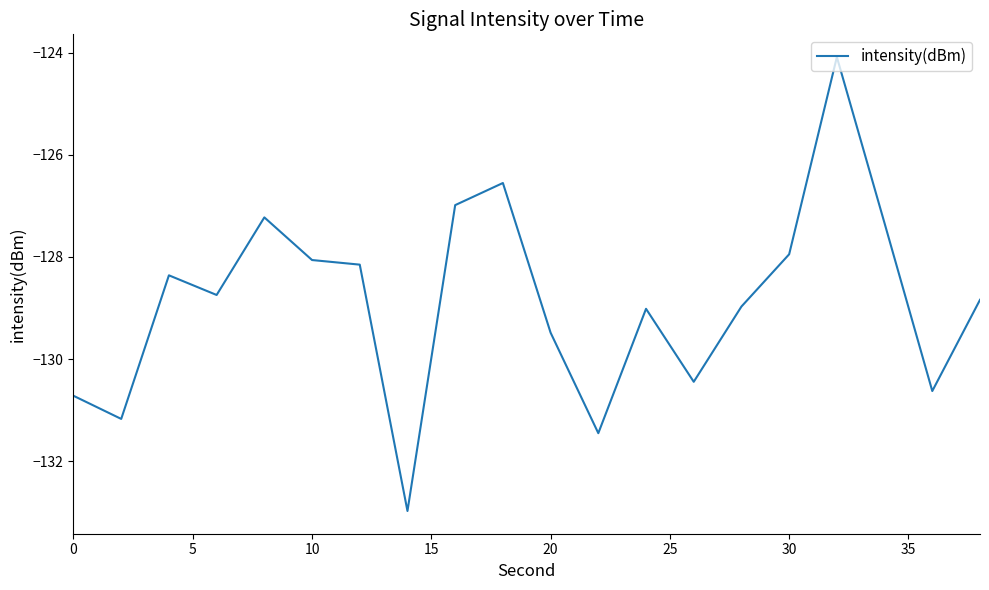

What is the difference between the maximum and minimum values?

8.9